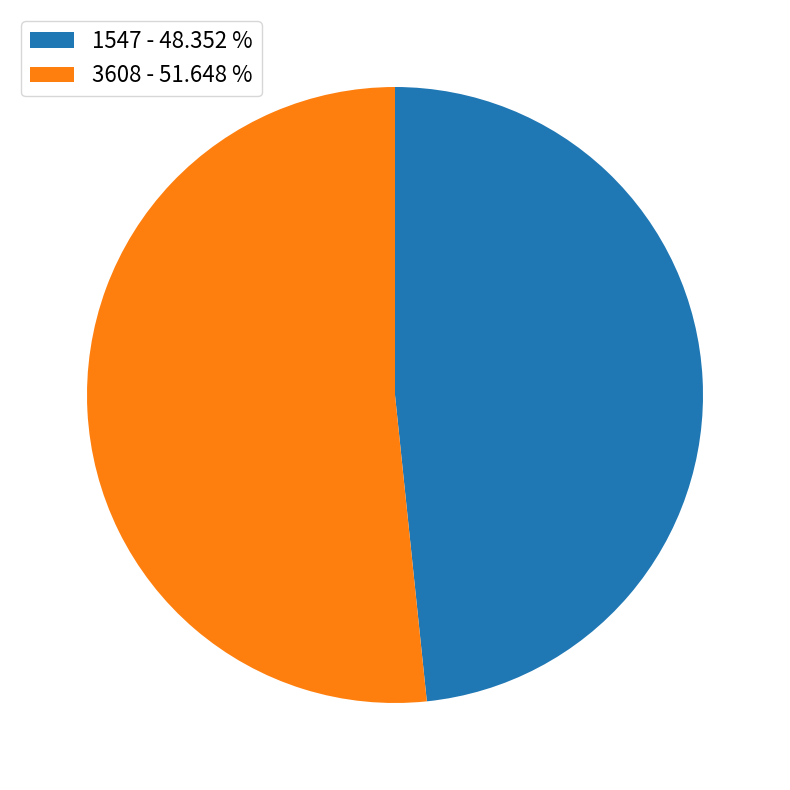

The 3608 slice represents 52% of the pie. True or false?

True